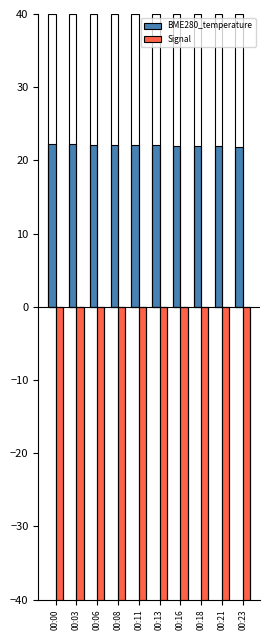

What is the total value across all series at 00:06?

-41.9